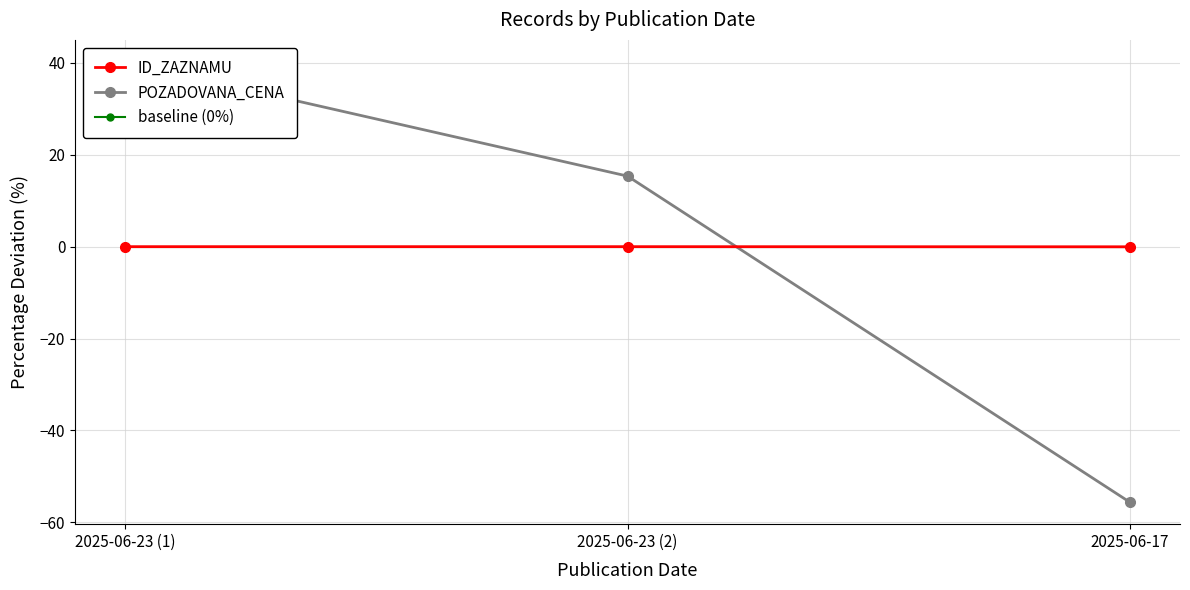

What position from the left is 2025-06-23 (2)?

2